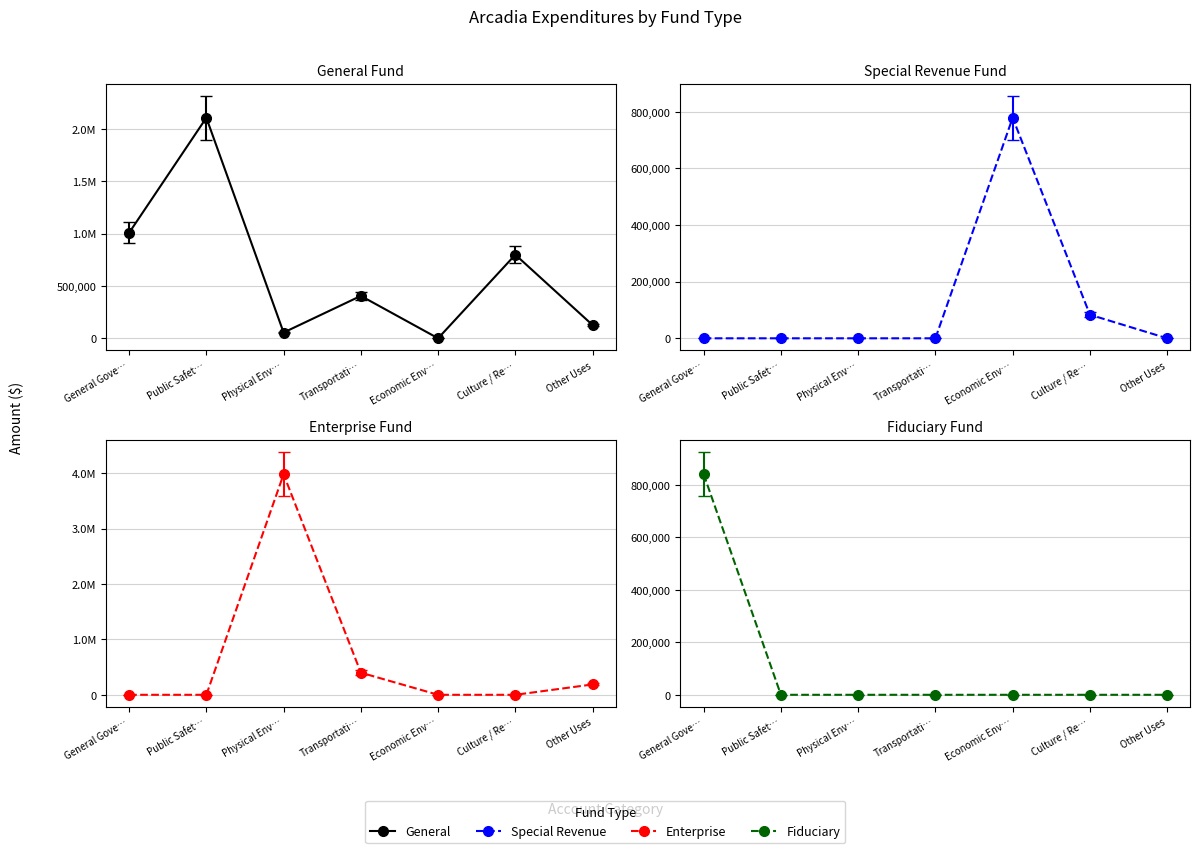

True or false: General has a value of 1517727.3 at General Gove….

False